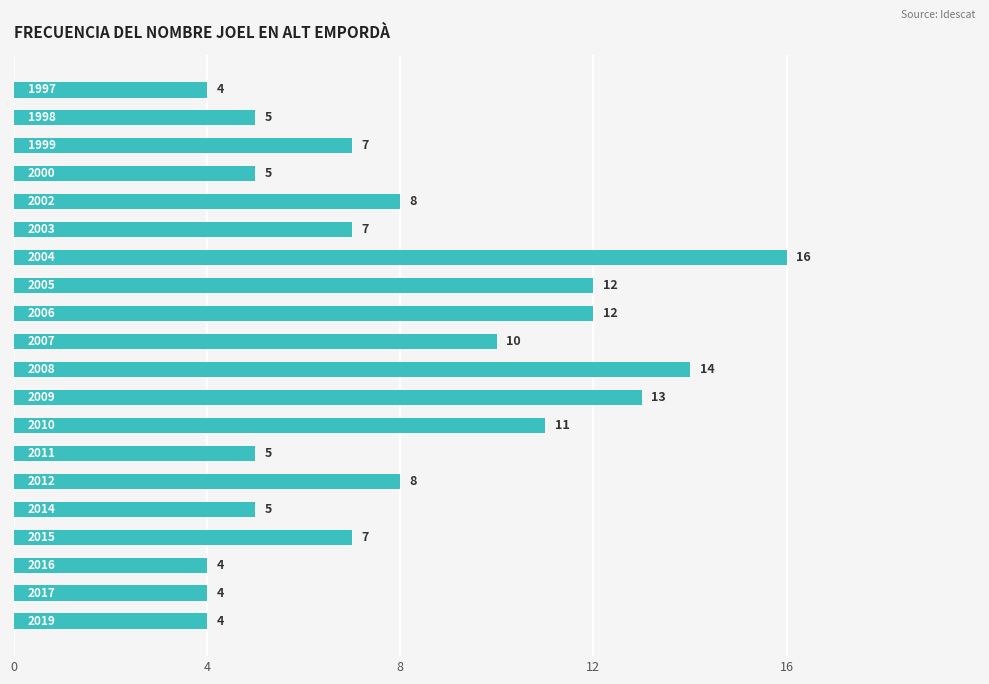

What is the average value?

8